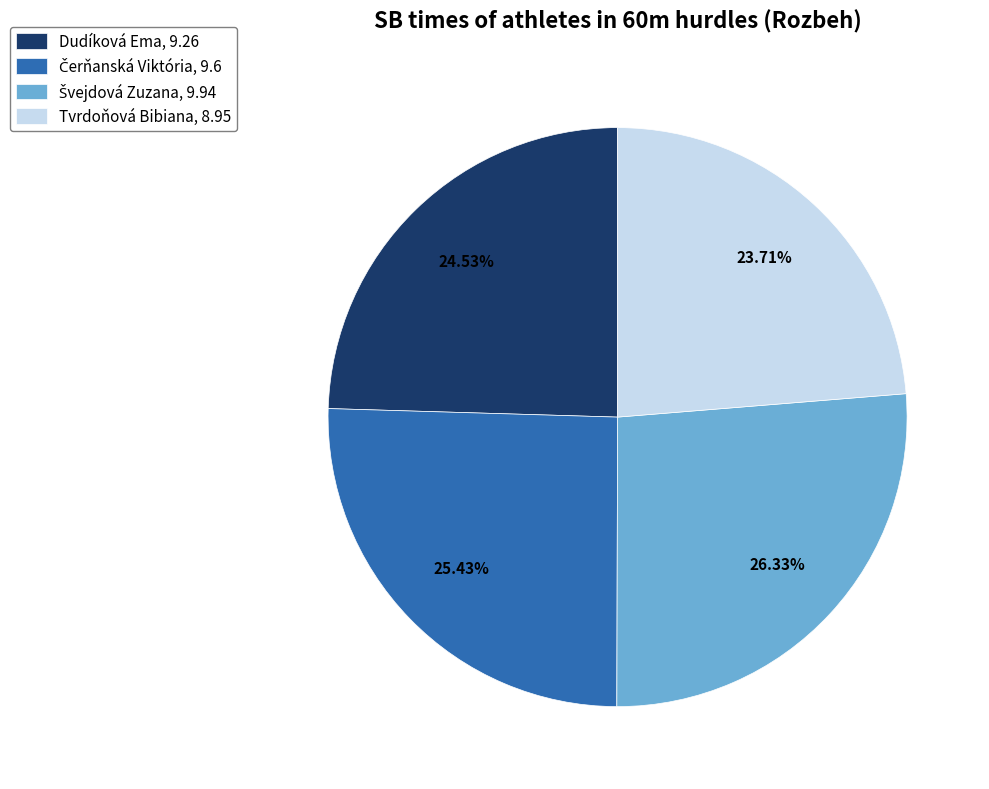

Which has a higher value, Dudíková Ema, 9.26 or Tvrdoňová Bibiana, 8.95?

Dudíková Ema, 9.26